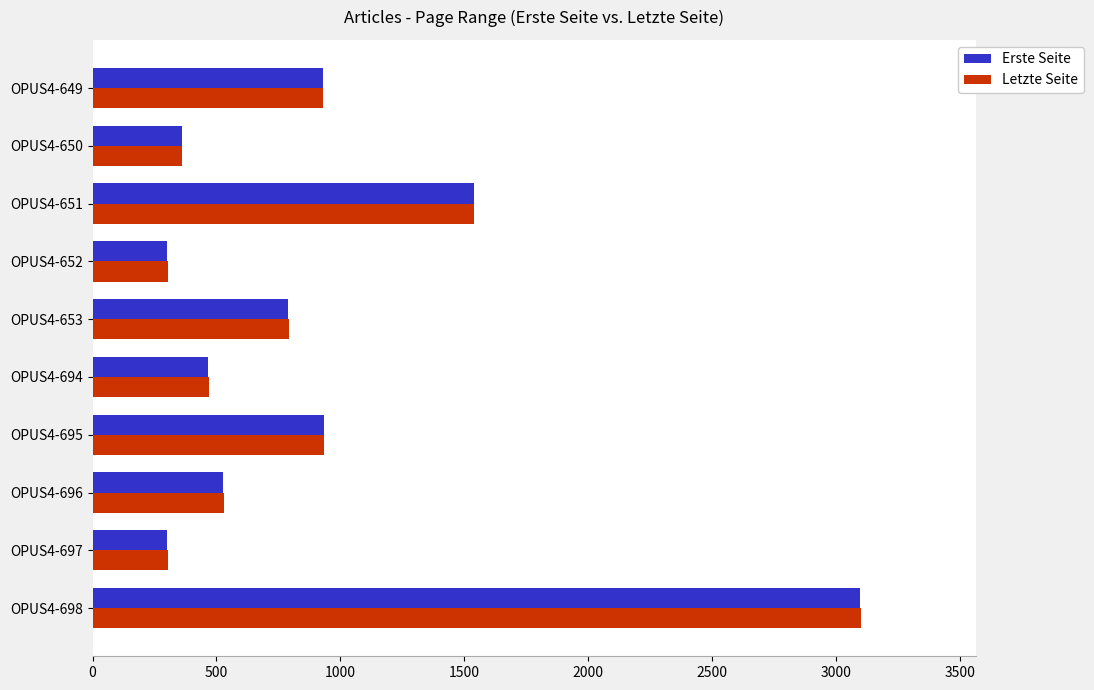

At which label is Letzte Seite closest to 1702?

OPUS4-651